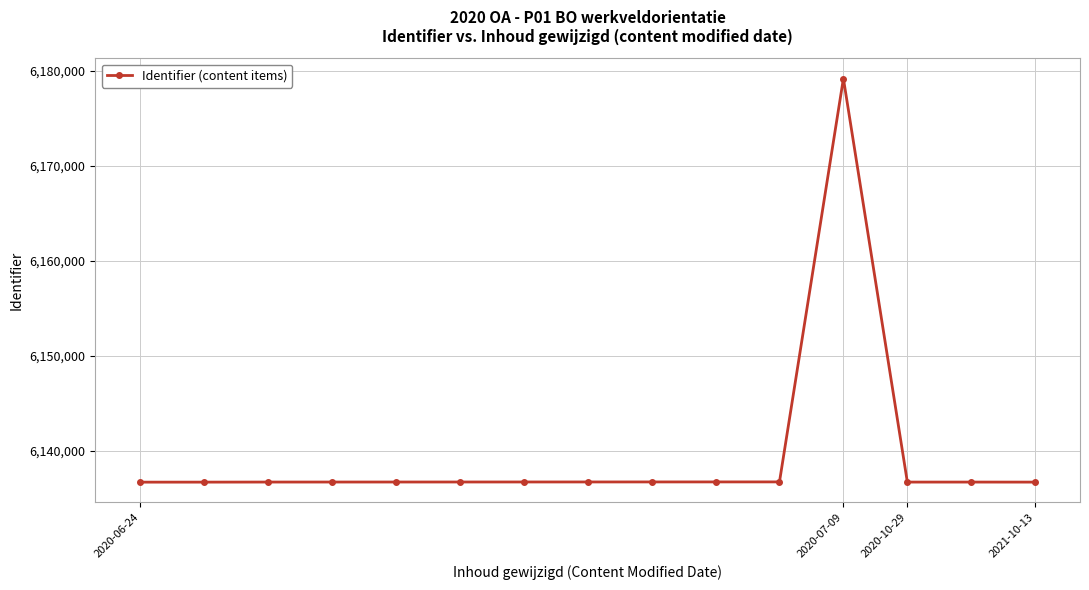

What is the value of the 15th point from the left?

6136713